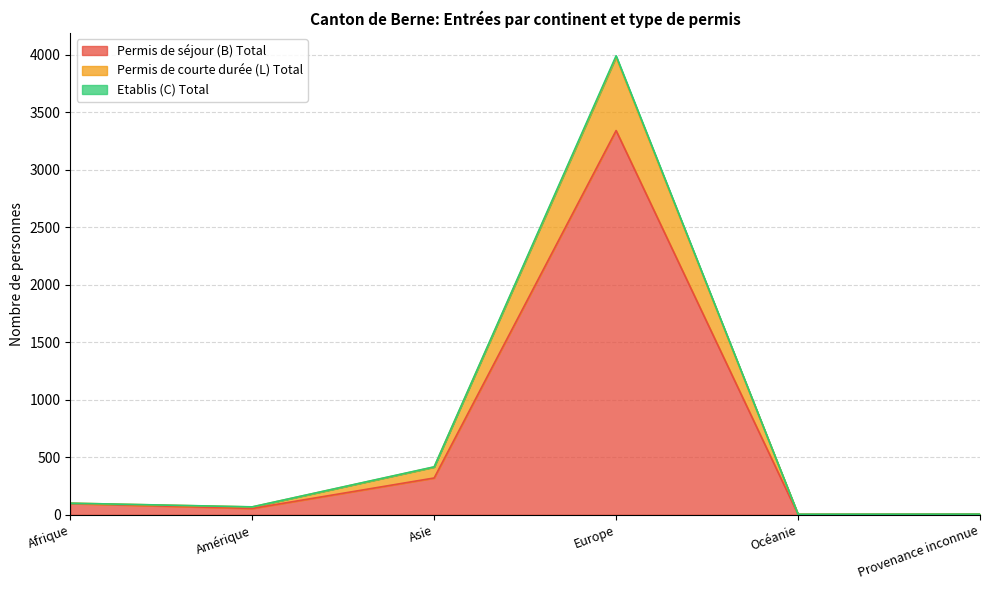

How many lines are shown in the chart?

3